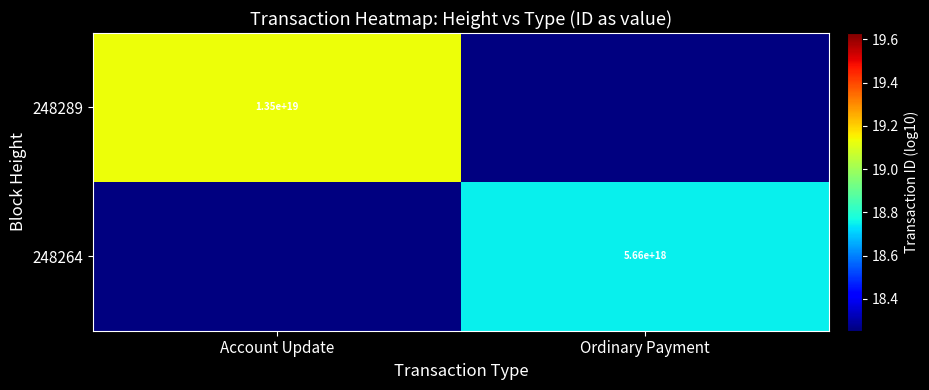

Is the value of 248264 at Ordinary Payment greater than the value of 248289 at Account Update?

No